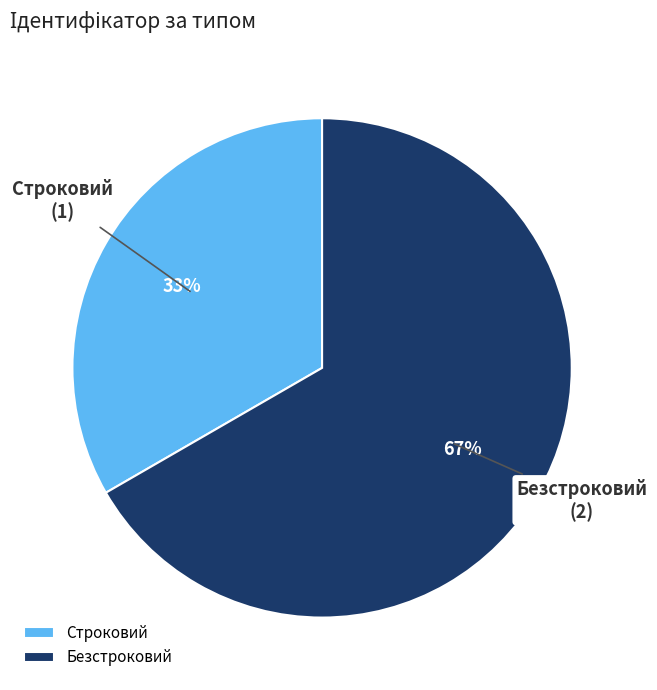

Approximately how many times larger is the value at Безстроковий compared to Строковий?

2.0